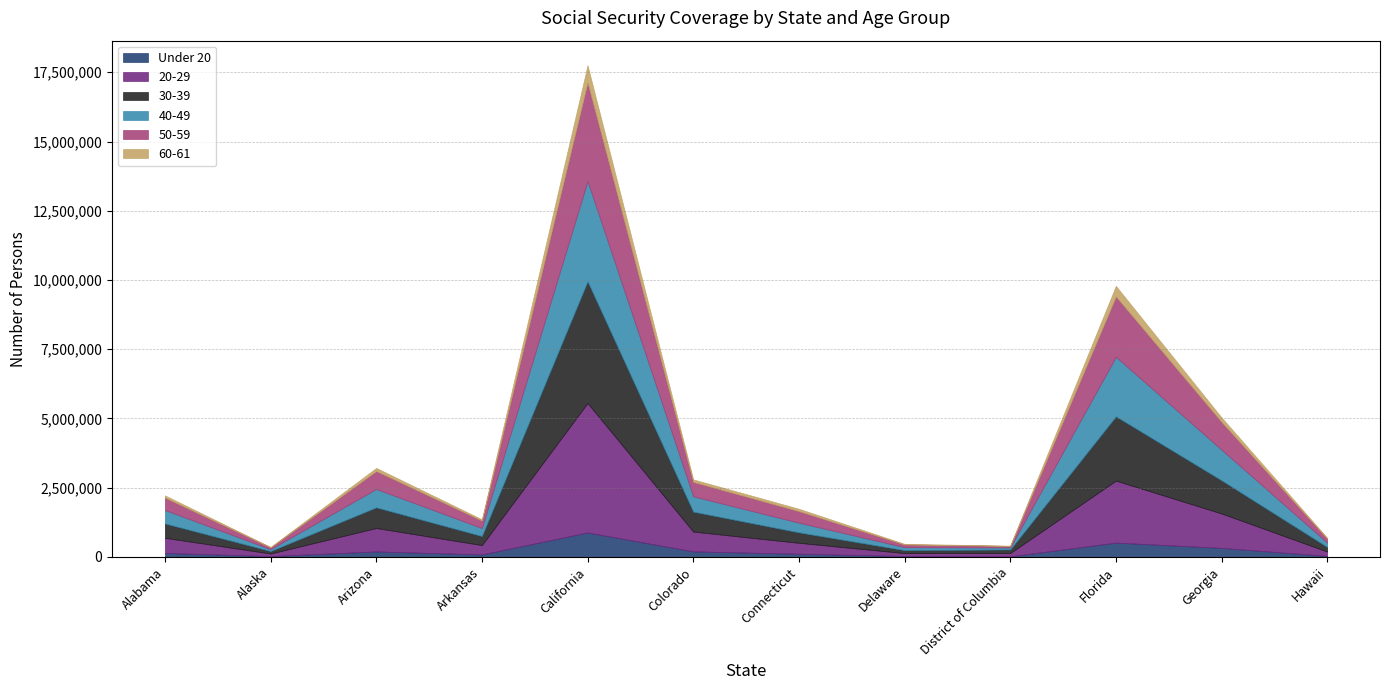

How many data points in 20-29 are less than 546838?

6